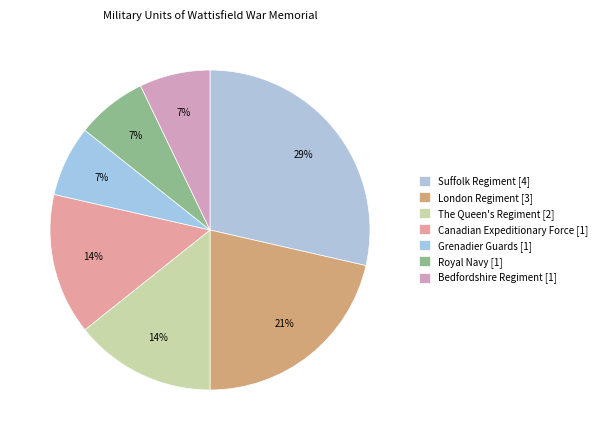

Rank the categories by value from highest to lowest.

Suffolk Regiment [4], London Regiment [3], The Queen's Regiment [2], Canadian Expeditionary Force [1], Grenadier Guards [1], Royal Navy [1], Bedfordshire Regiment [1]